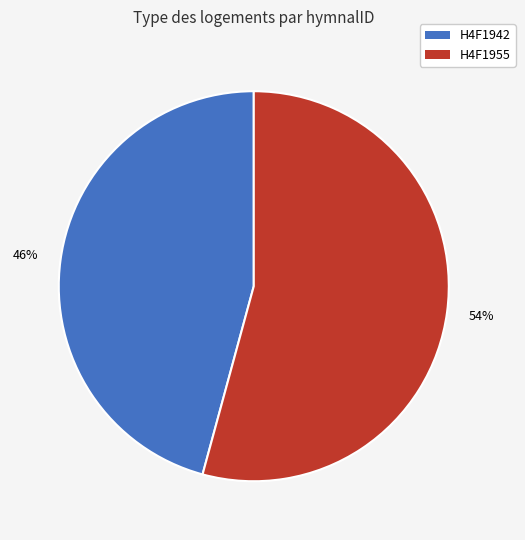

Rank the categories by value from lowest to highest.

H4F1942, H4F1955